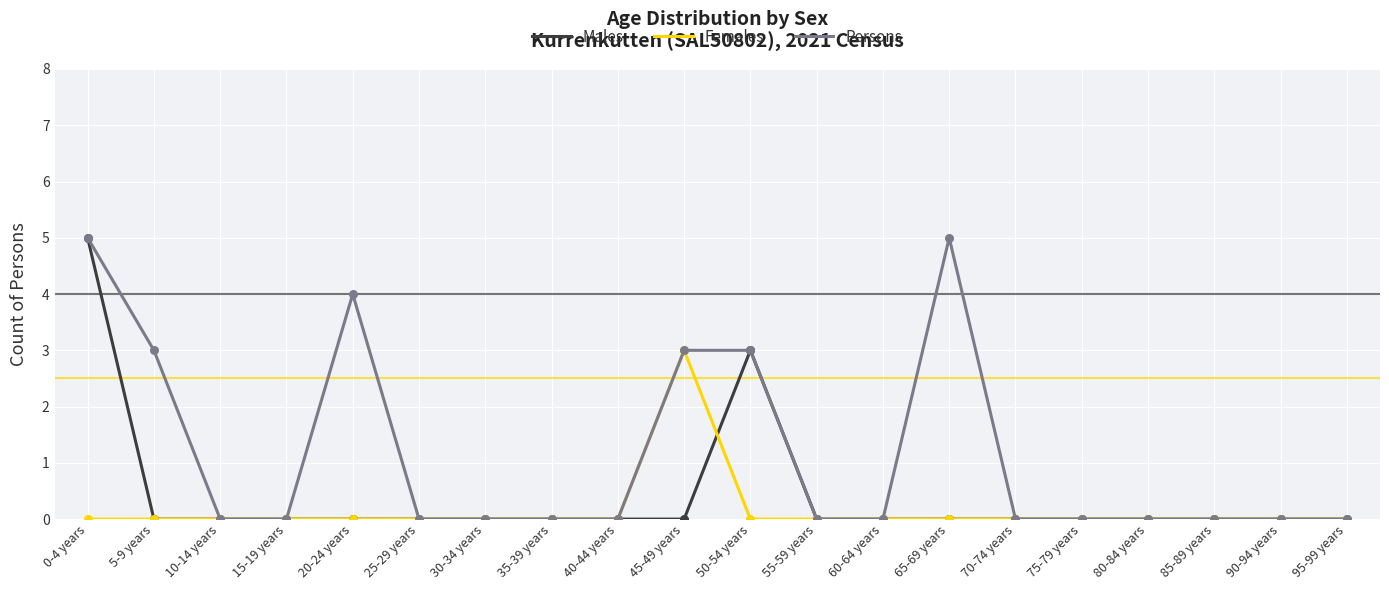

True or false: Persons has a value of 3 at 60-64 years.

False